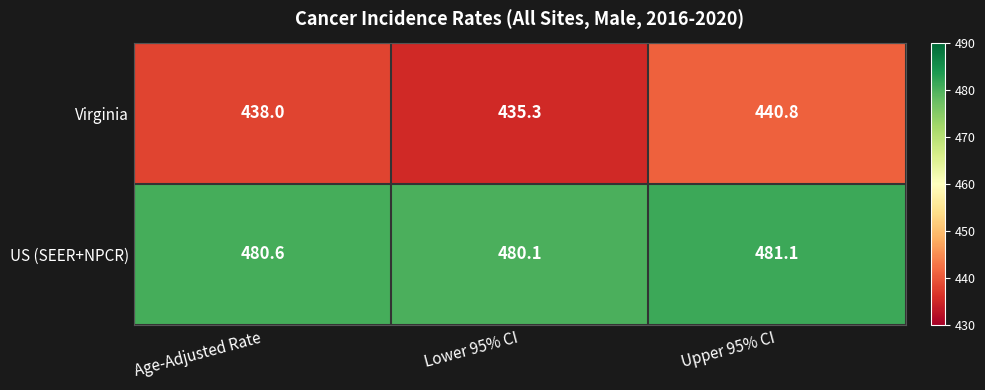

Rank the series by their average value, from highest to lowest.

US (SEER+NPCR), Virginia